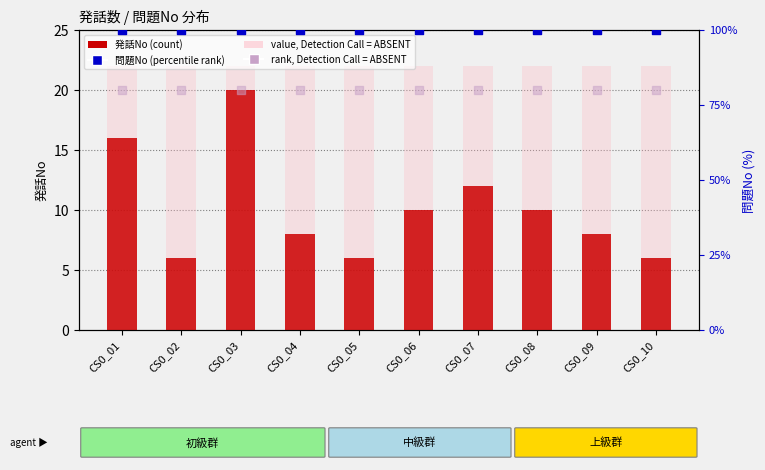

Which series contains the highest Y value?

問題No (percentile rank)